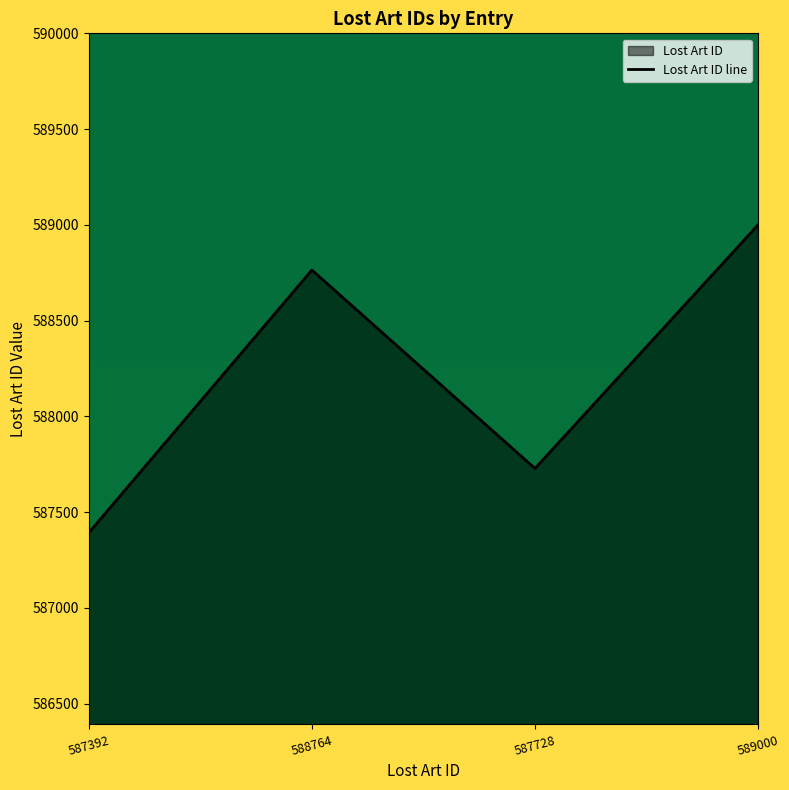

What is the label of the 4th point from the left?

589000